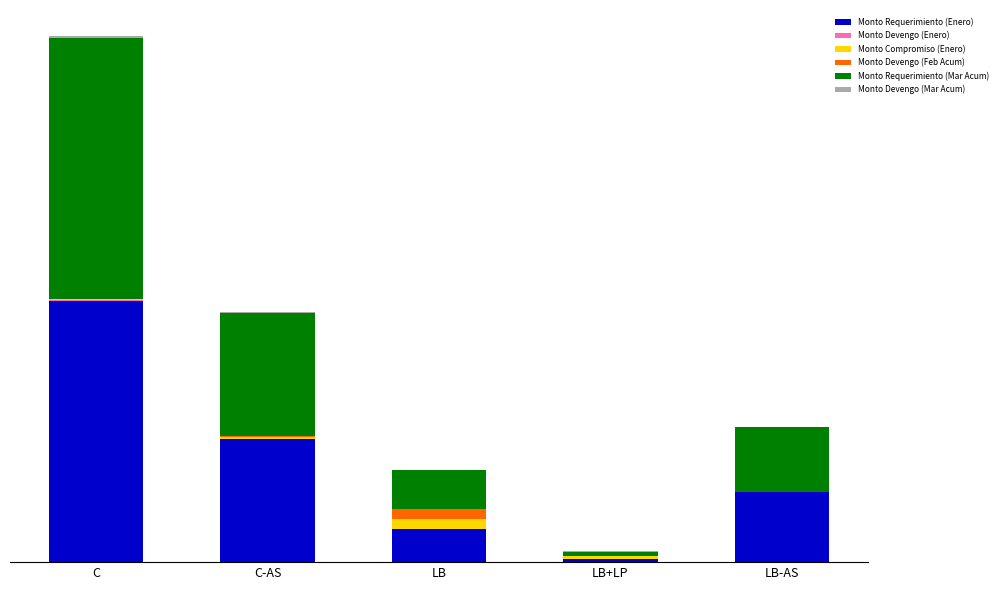

Are the bars horizontal?

No